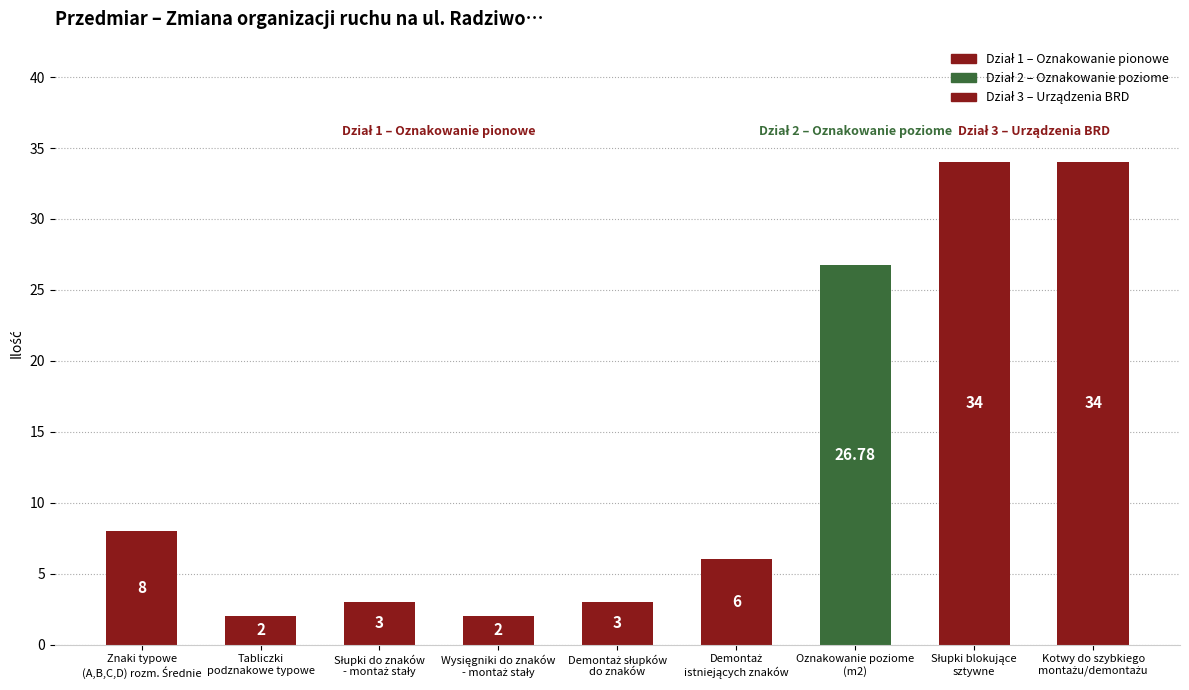

What is the label of the 2nd bar from the left?

Tabliczki
podznakowe typowe